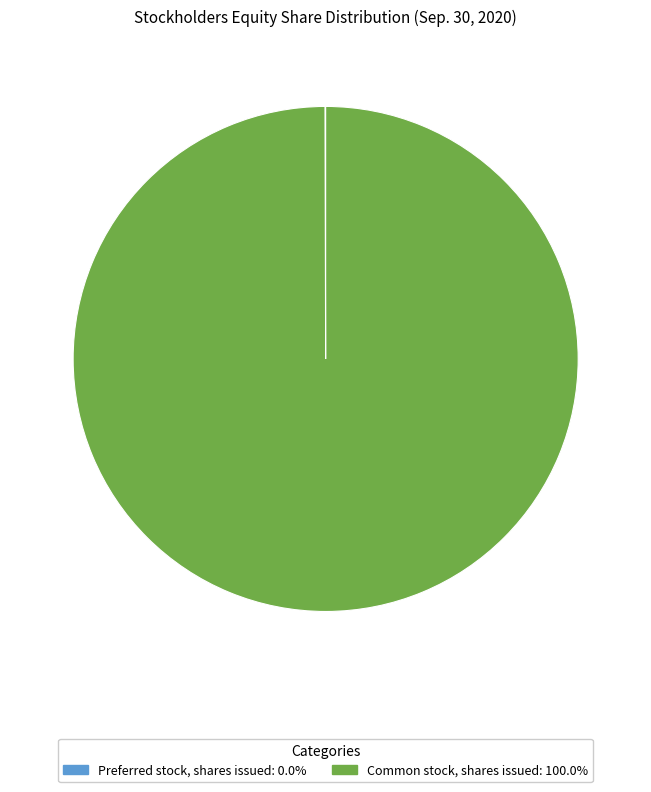

Which slice represents more than half of the pie?

Common stock, shares issued